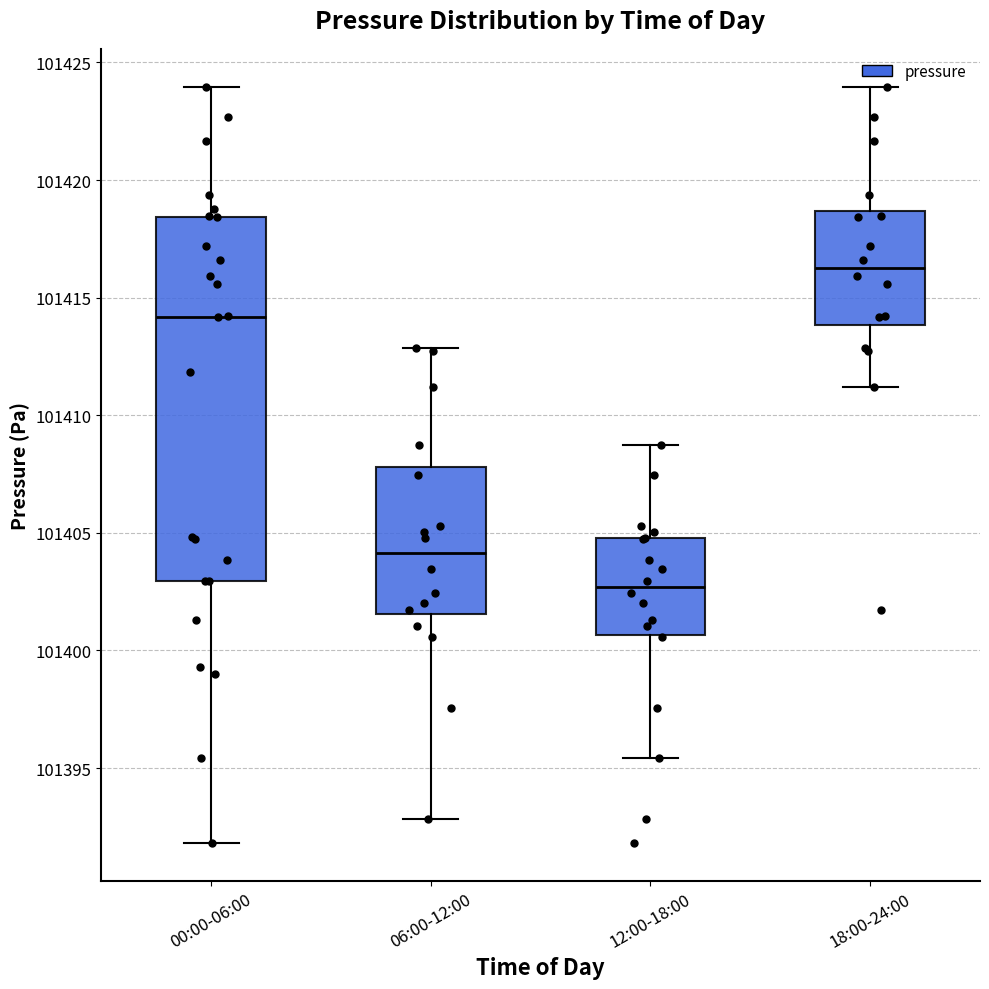

Reading left to right, transcribe this box plot: for each box, give where its median line is, the range the box spans, and where its two whiskers end, as read against the y-axis. The values are not printed on the chart, so give them approximately, as read against the axis.

00:00-06:00: median 101414.0, box 101403.0 to 101418.5, whiskers 101392.0 to 101424.0
06:00-12:00: median 101404.0, box 101401.5 to 101408.0, whiskers 101393.0 to 101413.0
12:00-18:00: median 101402.5, box 101400.5 to 101405.0, whiskers 101395.5 to 101408.5
18:00-24:00: median 101416.5, box 101414.0 to 101418.5, whiskers 101411.0 to 101424.0